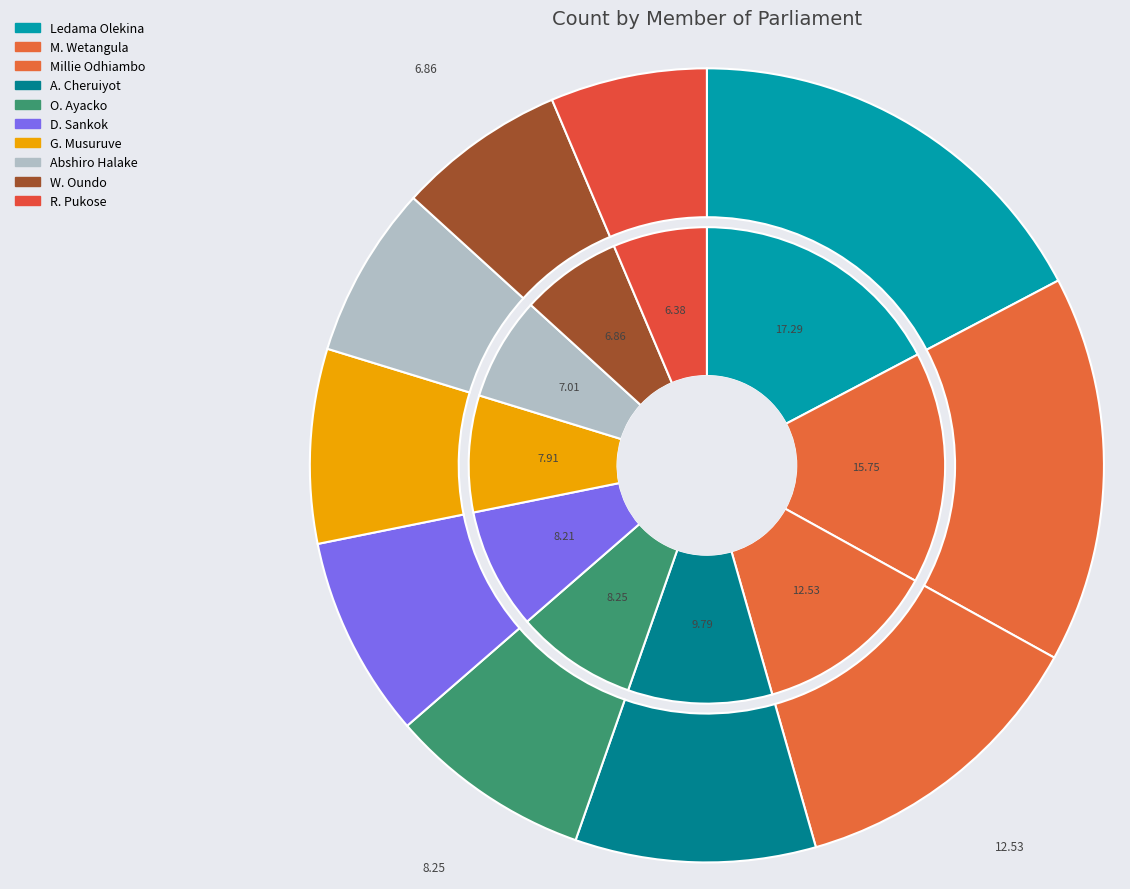

To the nearest percent, what percentage of the pie is Getrude Musuruve Inimah?

8%